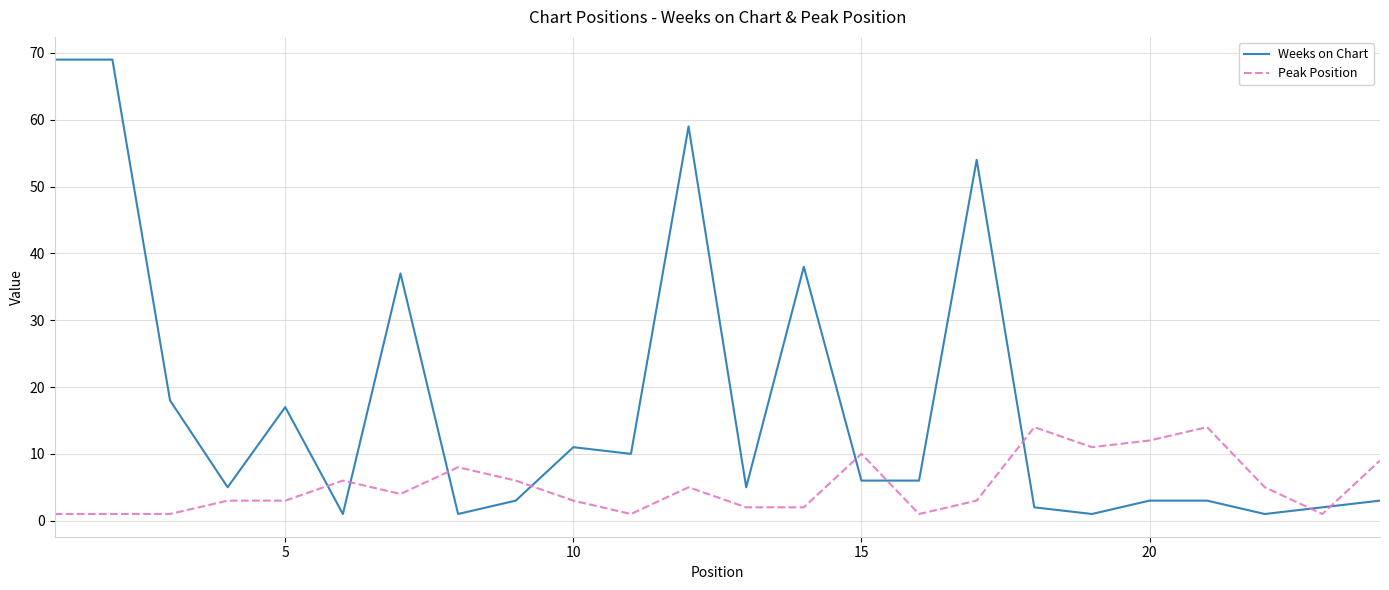

How many intersections are there between Weeks on Chart and Peak Position?

9